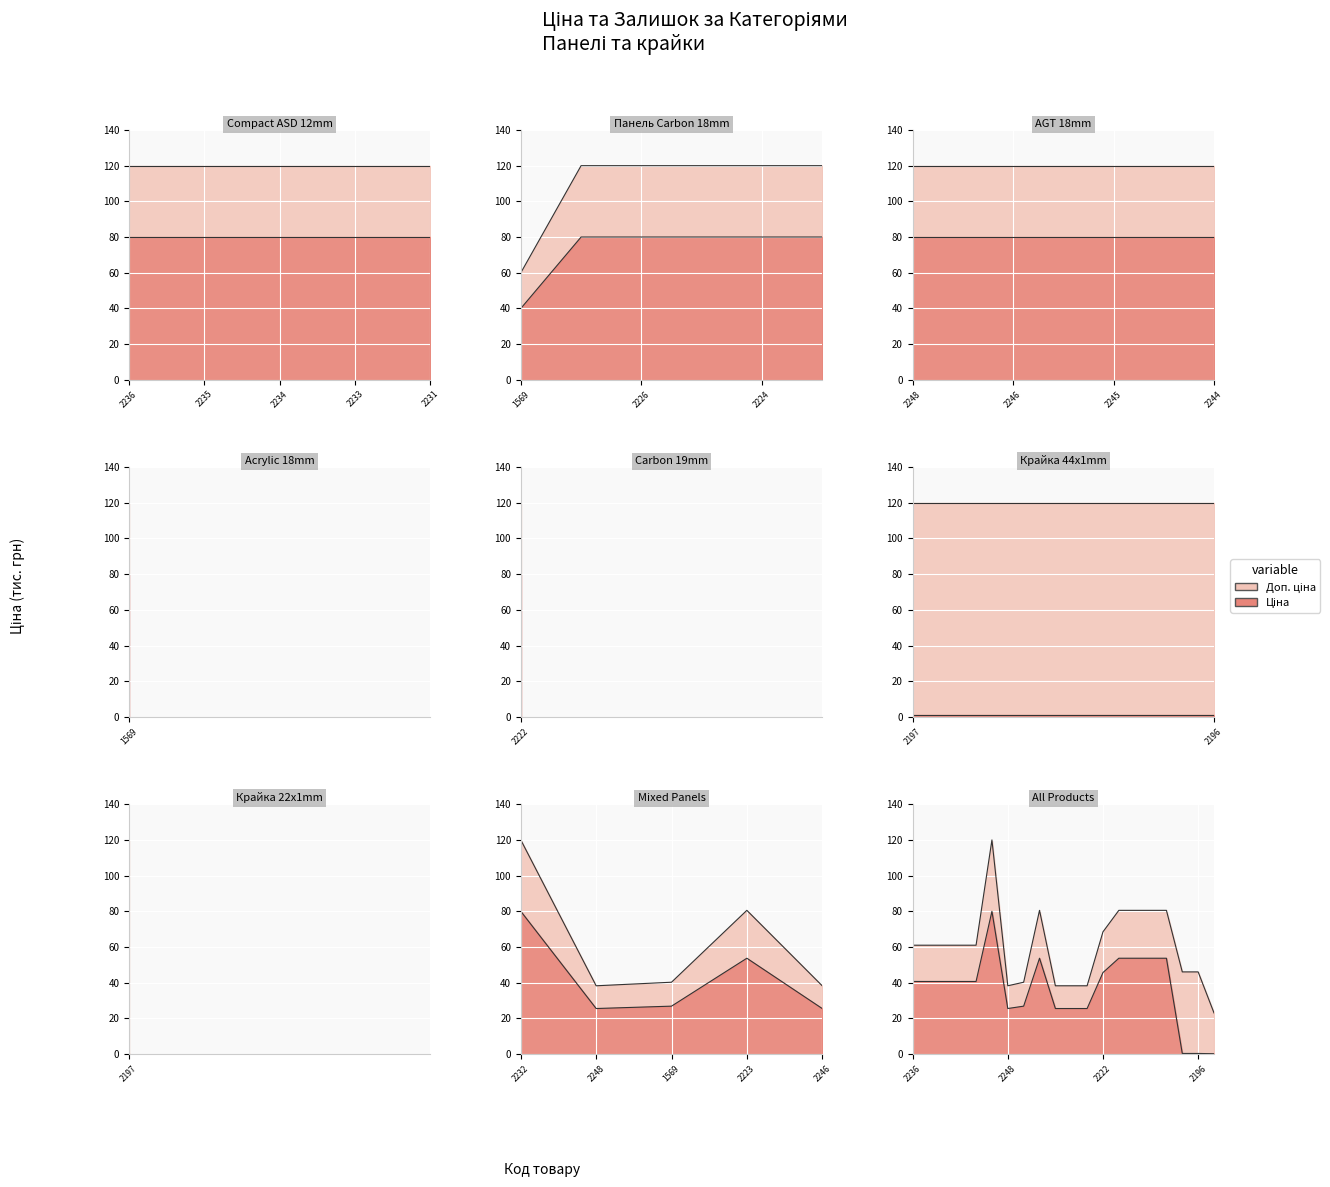

True or false: Доп. ціна and Ціна cross at least once.

False